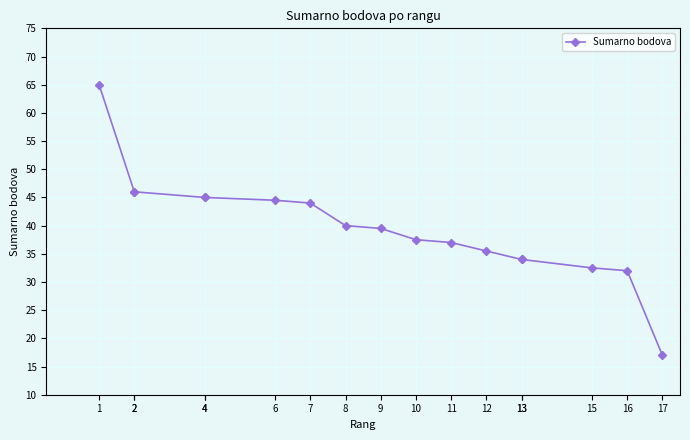

The chart shows a value of 46.0 at 2. True or false?

True